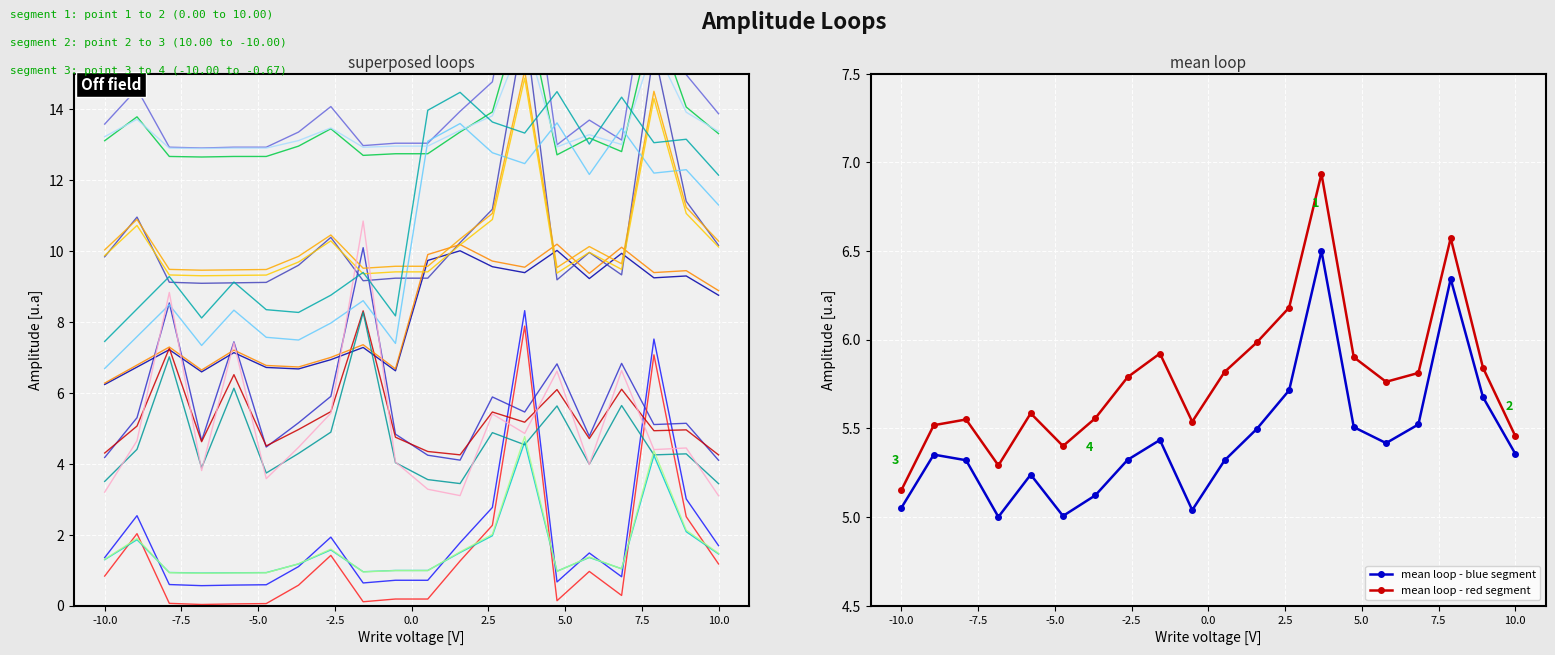

At how many categories does at least one series exceed 17?

1